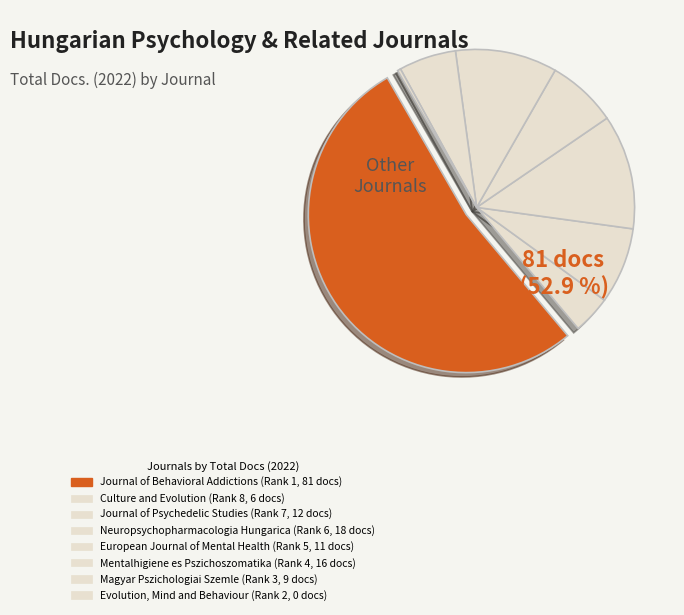

How many slices are in this pie chart?

8